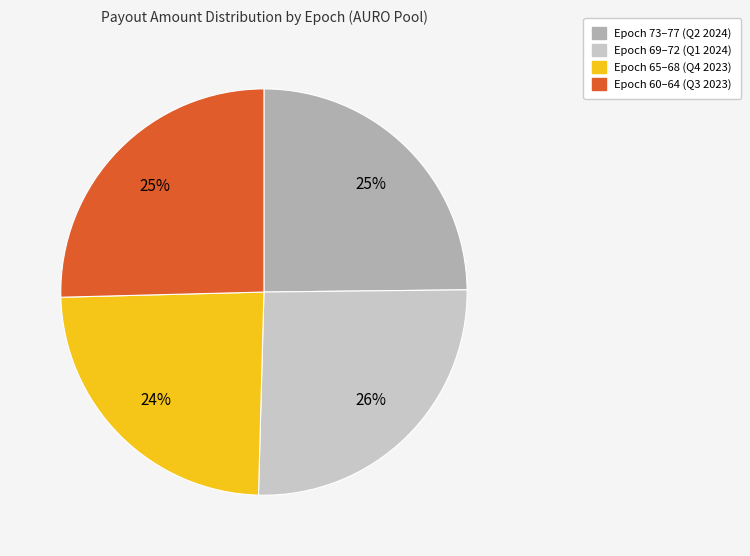

Is there any slice that represents more than half of the pie?

No